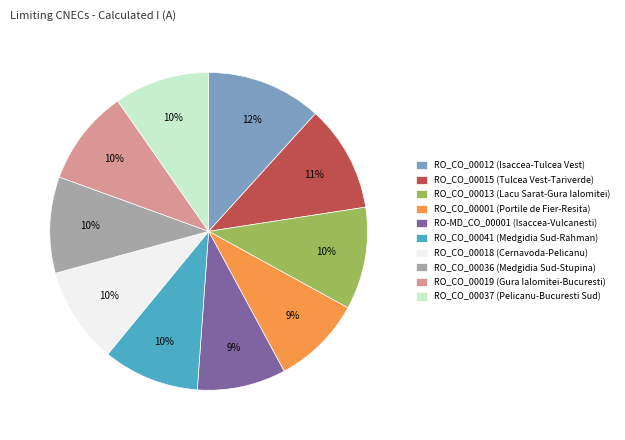

Which slice is the largest?

RO_CO_00012 (Isaccea-Tulcea Vest)